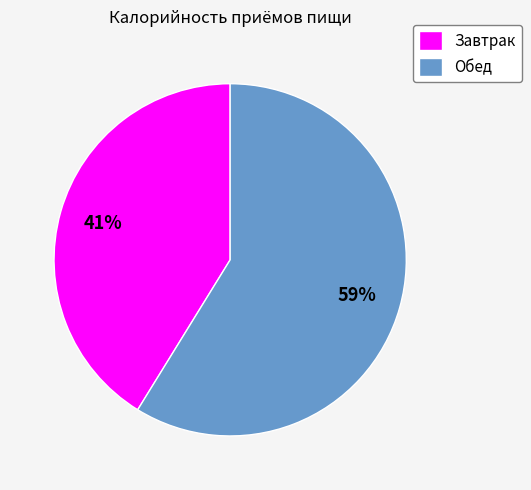

Is the sum of Завтрак and Обед greater than half?

Yes